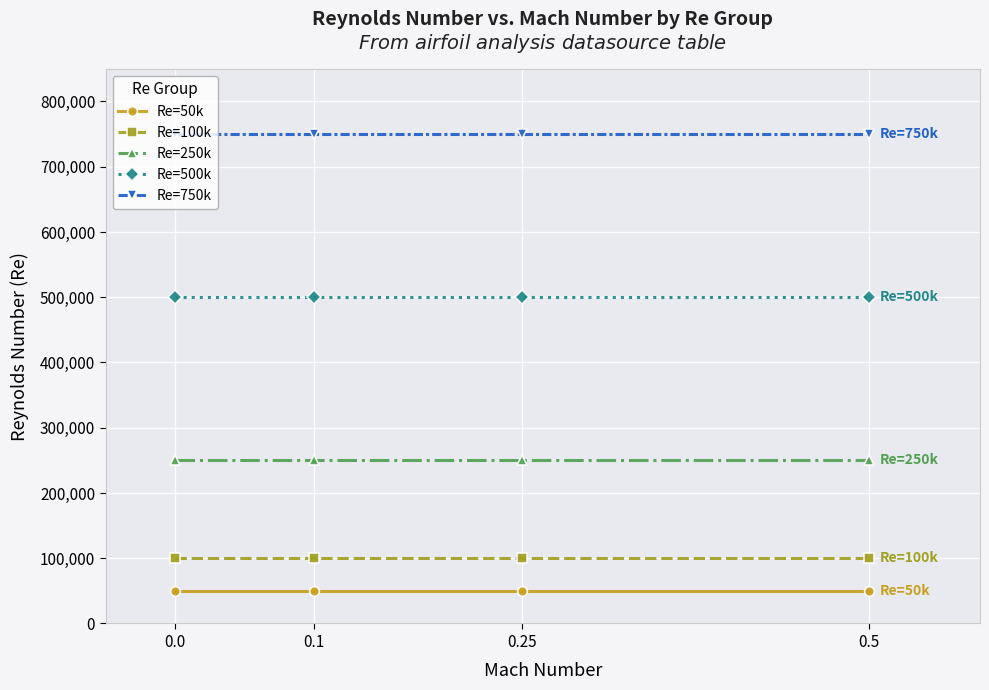

Is this an area chart (filled region under the line)?

No